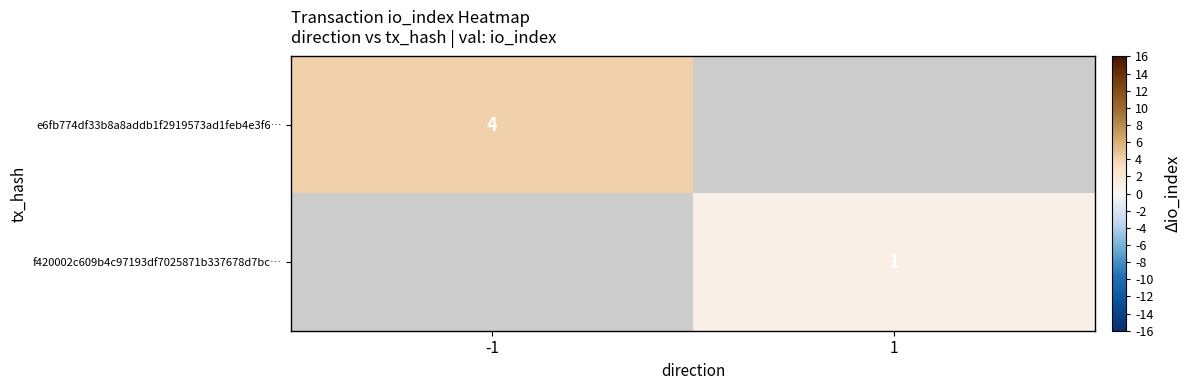

The e6fb774df33b8a8addb1f2919573ad1feb4e3f6… series shows 2 at -1. True or false?

False